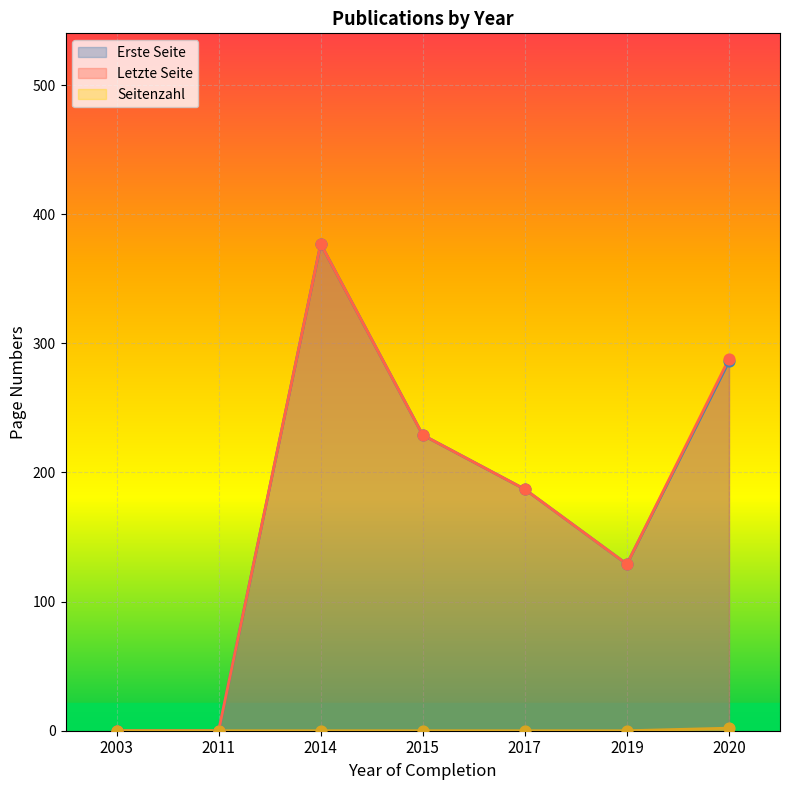

At how many categories does at least one series exceed 121?

5